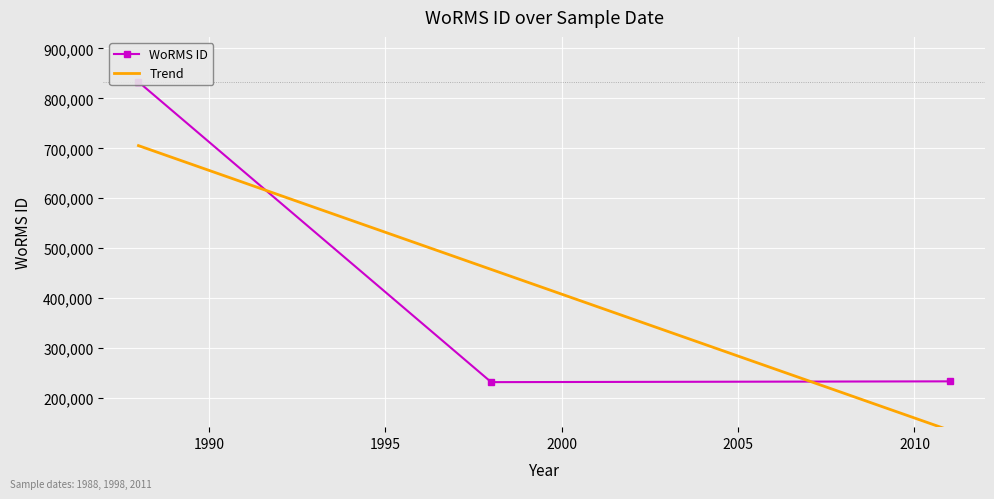

What is the maximum value shown in the chart?

833012